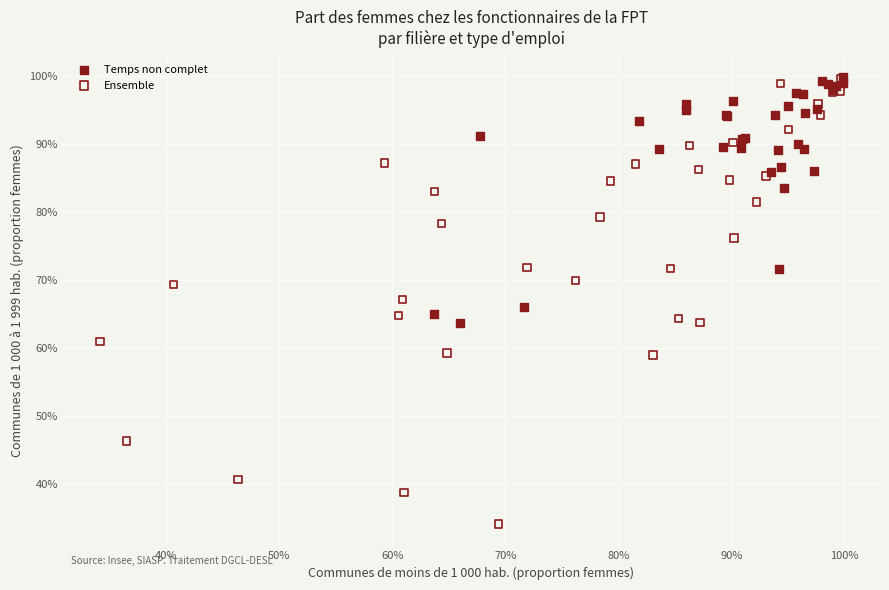

What are all the series names shown in the legend?

Temps non complet, Ensemble